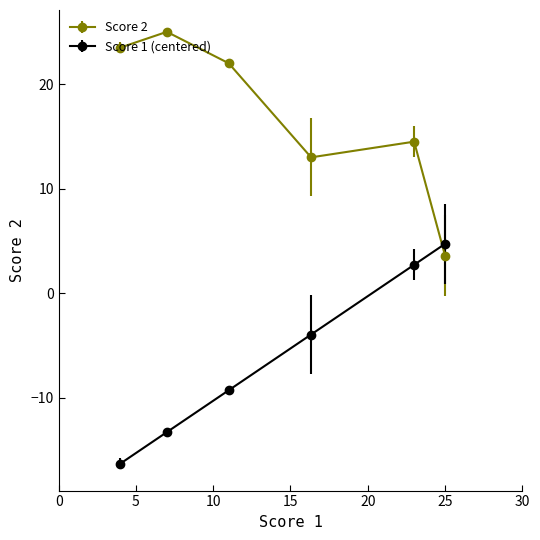

True or false: Score 2 has more than 1 interior local peaks.

True